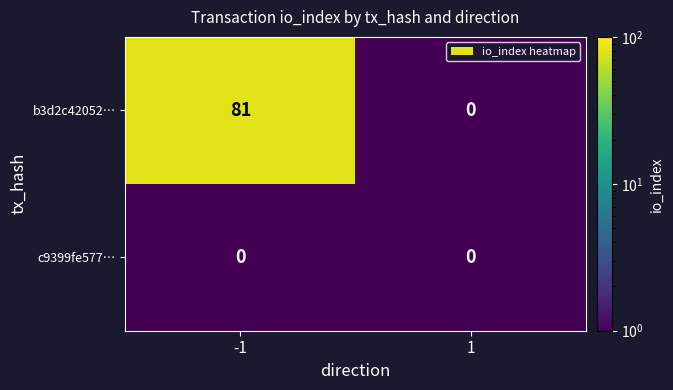

Is the value of c9399fe577… at -1 greater than the value of b3d2c42052… at -1?

No